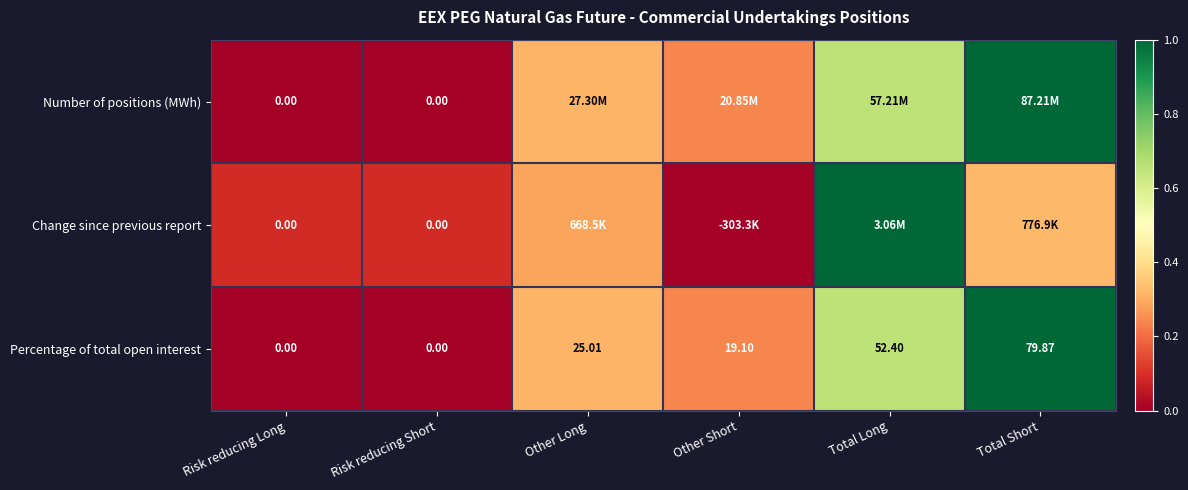

Is the value of Percentage of total open interest at Total Short greater than the value of Change since previous report at Risk reducing Long?

Yes